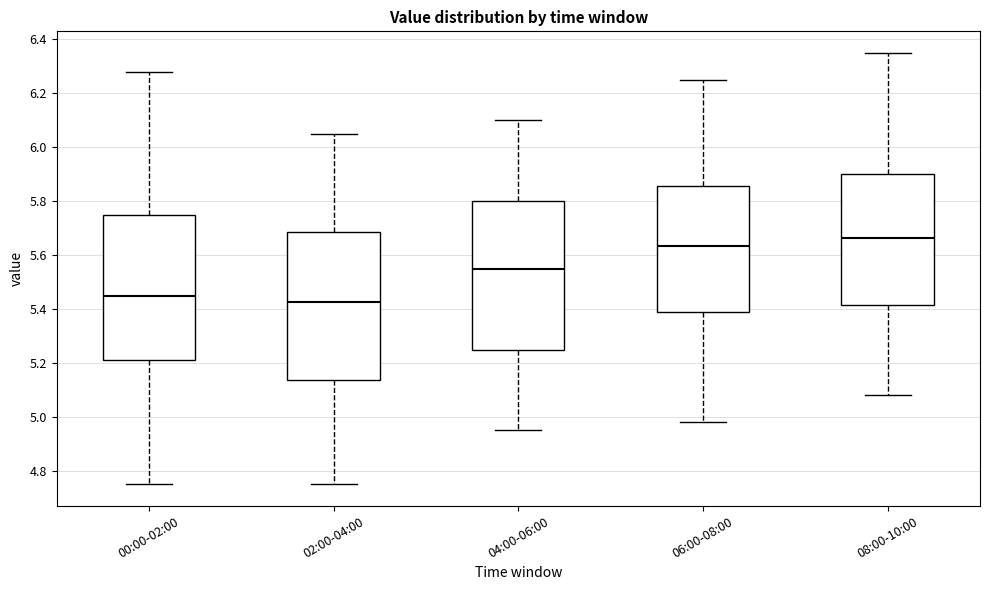

Where does the lower whisker of the box for 06:00-08:00 end on the y-axis? The values are not printed on the chart, so give them approximately, as read against the axis.

4.98